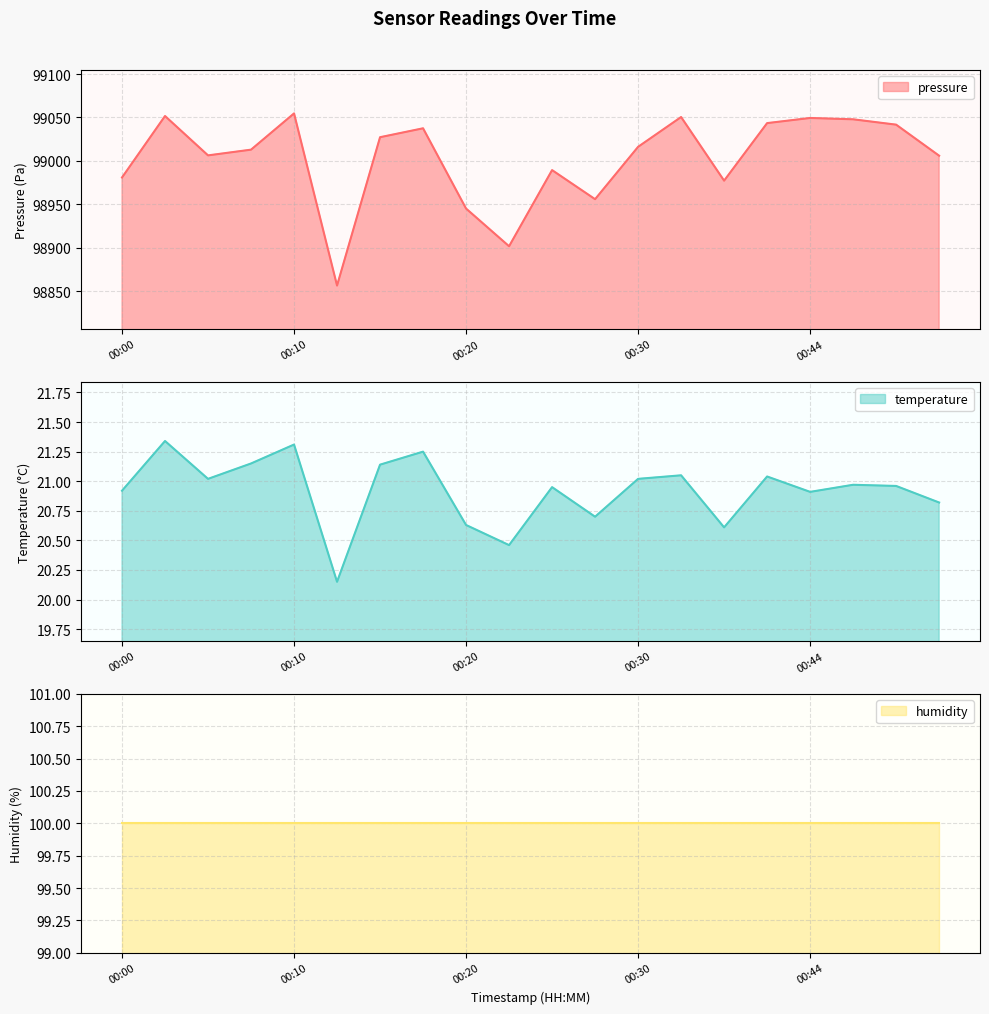

True or false: pressure and temperature cross at least once.

False